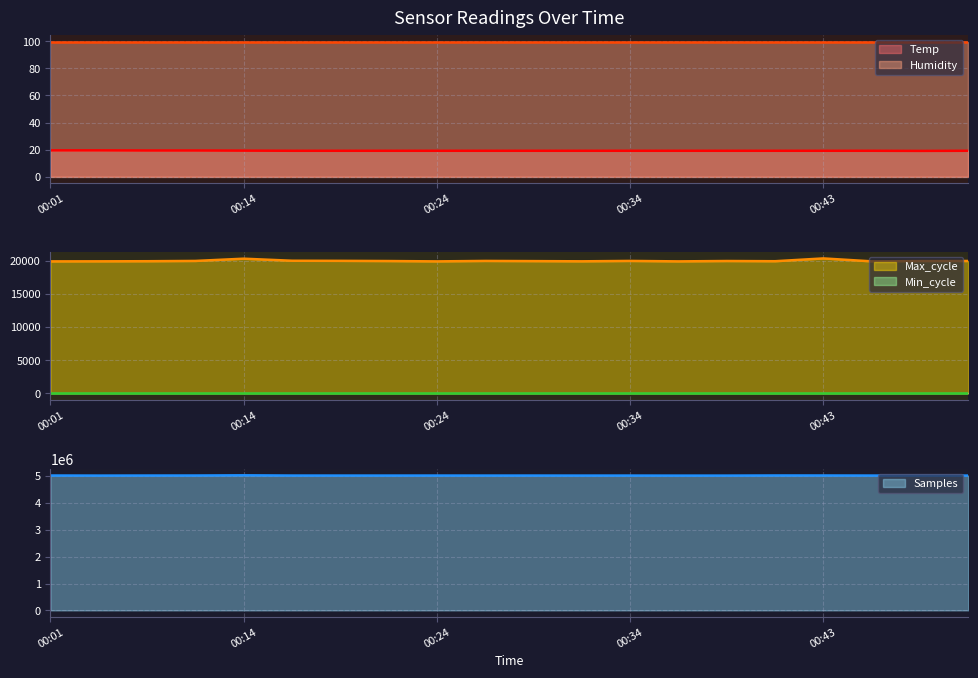

What is the average value of the Samples line series?

5018626.0